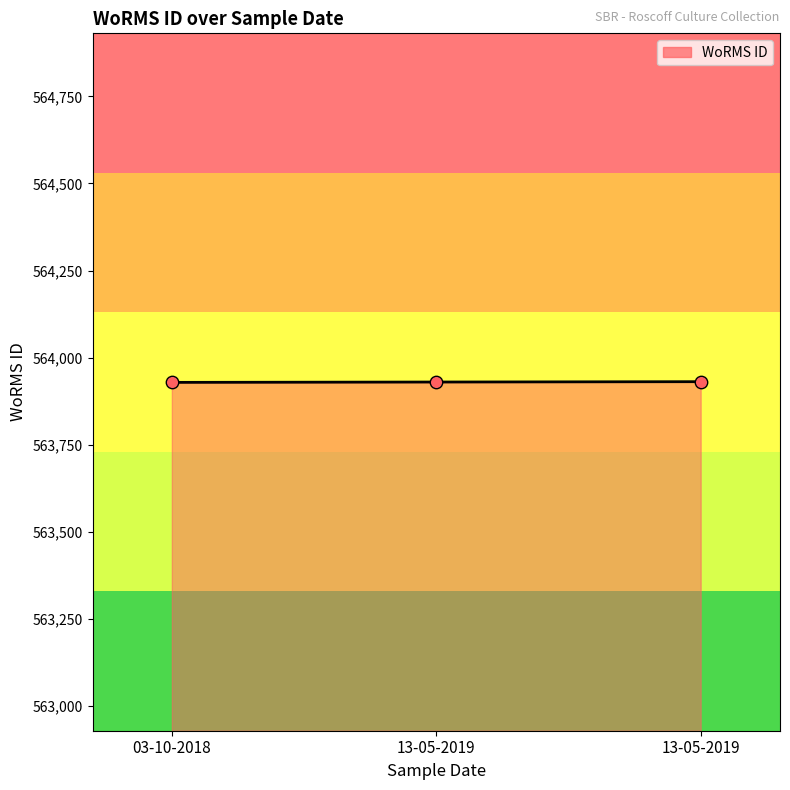

Does the chart have visible grid lines?

No